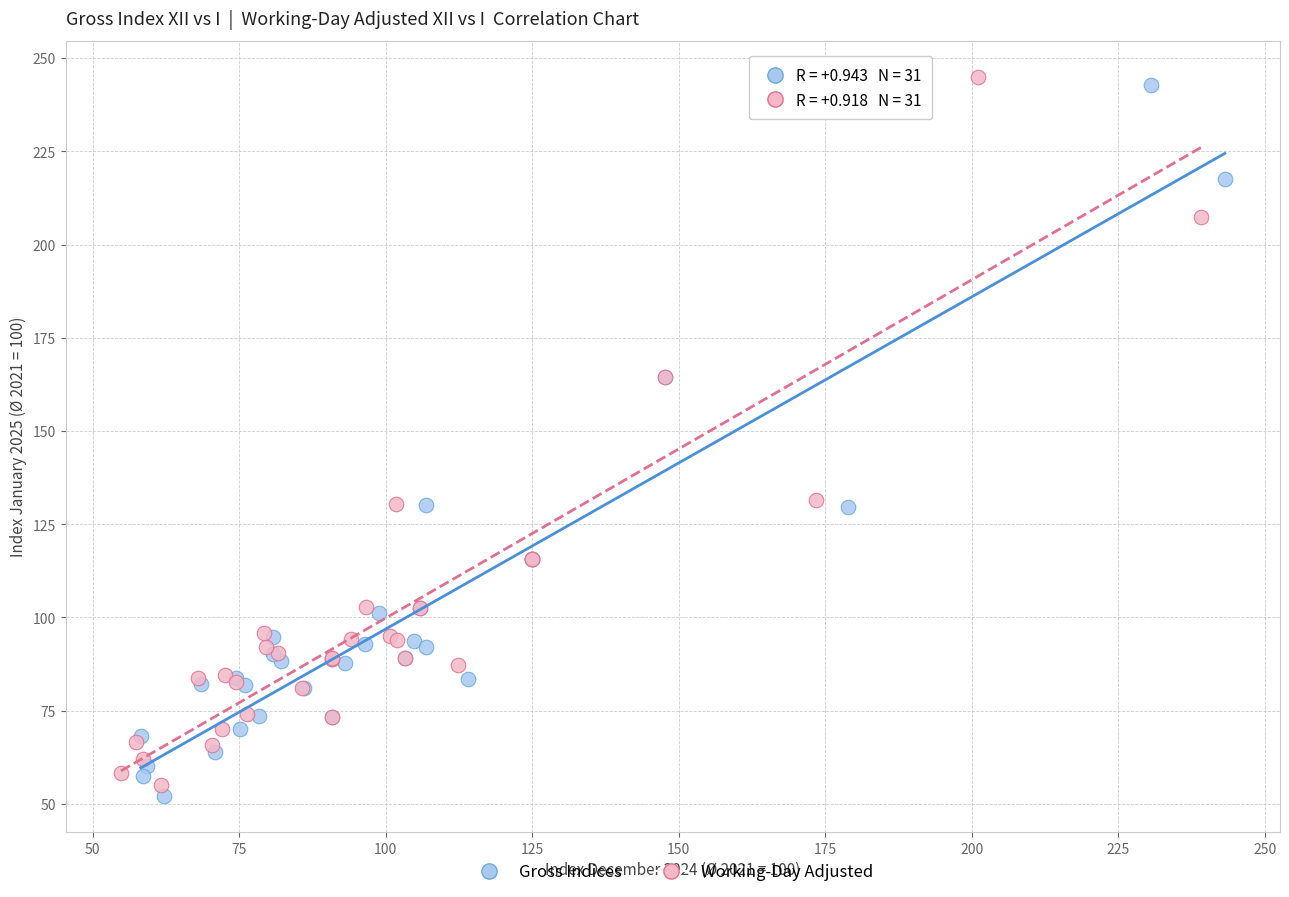

Which series contains the lowest Y value?

Gross Indices